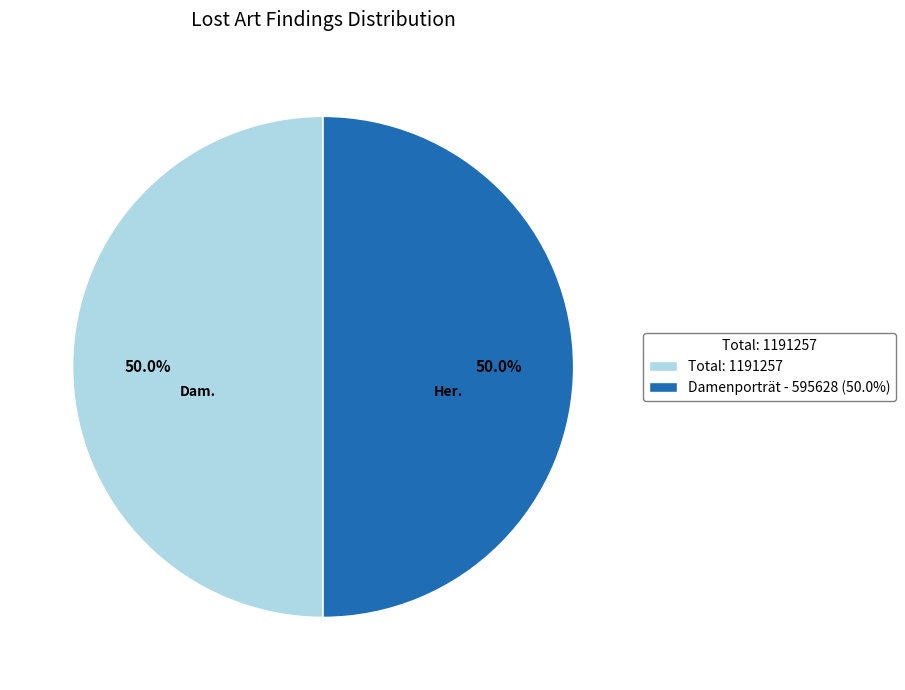

Approximately how many times larger is the value at Total: 1191257 compared to Damenporträt - 595628 (50.0%)?

1.0